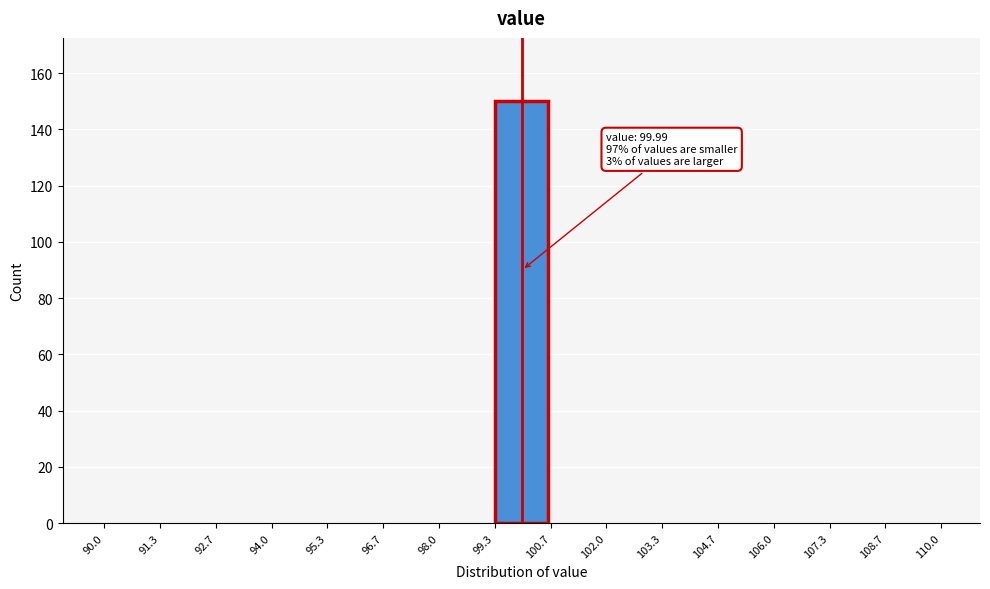

Which range on the x-axis has the tallest bar?

99.3 to 100.7